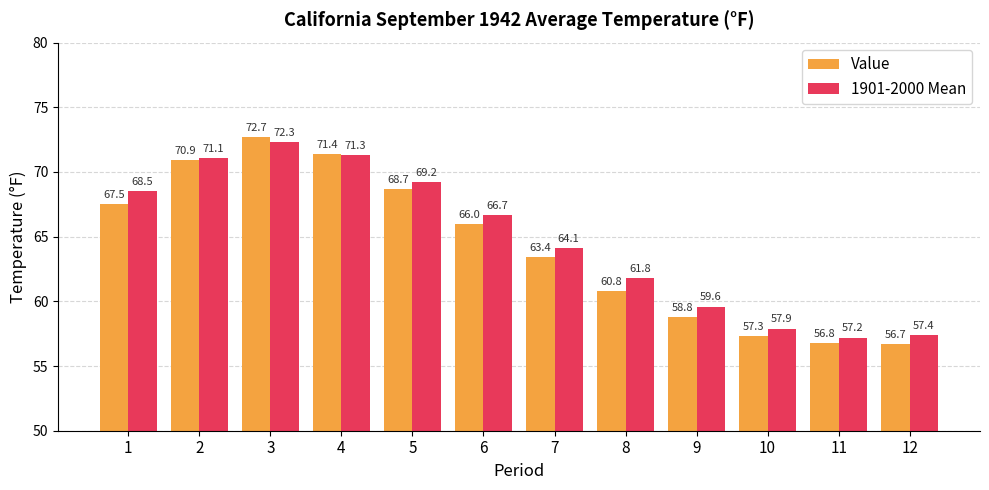

What is the maximum value for 1901-2000 Mean?

72.3